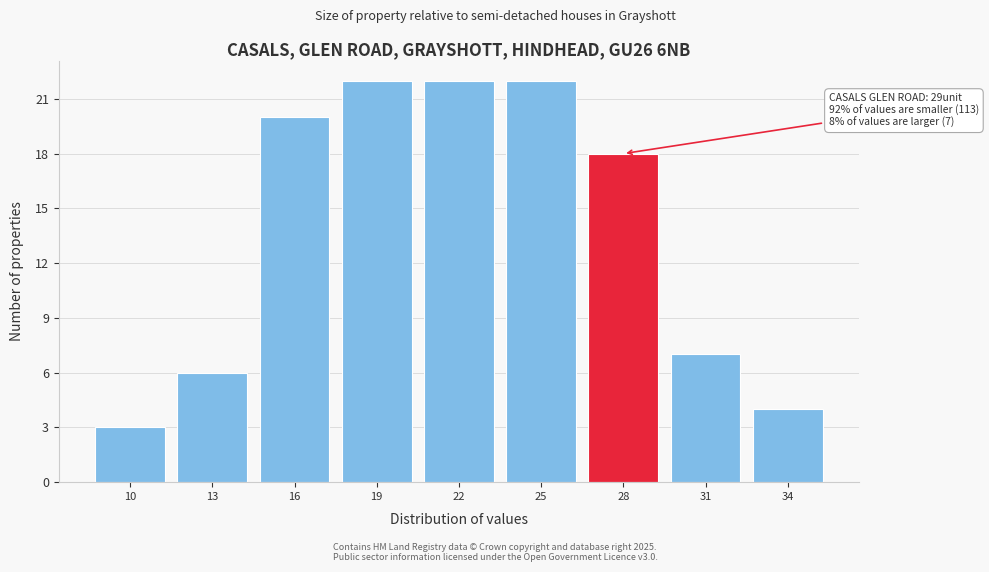

Reading left to right, list all the values displayed in this chart.

3	6	20	22	22	22	18	7	4